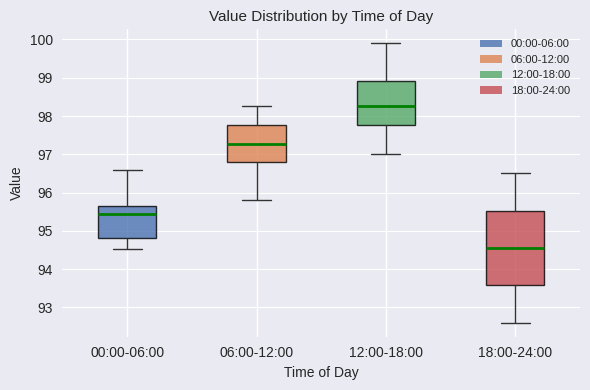

Reading left to right, read every box against the y-axis: the position of its median line, the range the box covers, and the ends of its whiskers. The values are not printed on the chart, so give them approximately, as read against the axis.

00:00-06:00: median 95.4, box 94.8 to 95.7, whiskers 94.5 to 96.6
06:00-12:00: median 97.3, box 96.8 to 97.8, whiskers 95.8 to 98.3
12:00-18:00: median 98.3, box 97.8 to 98.9, whiskers 97.0 to 99.9
18:00-24:00: median 94.6, box 93.6 to 95.5, whiskers 92.6 to 96.5